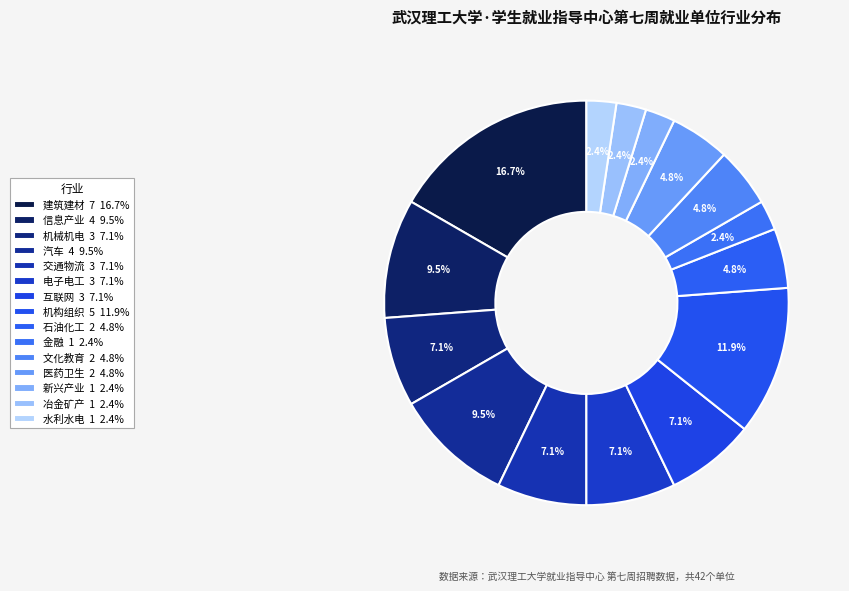

What is the change in value from 机械机电 to 文化教育?

-1